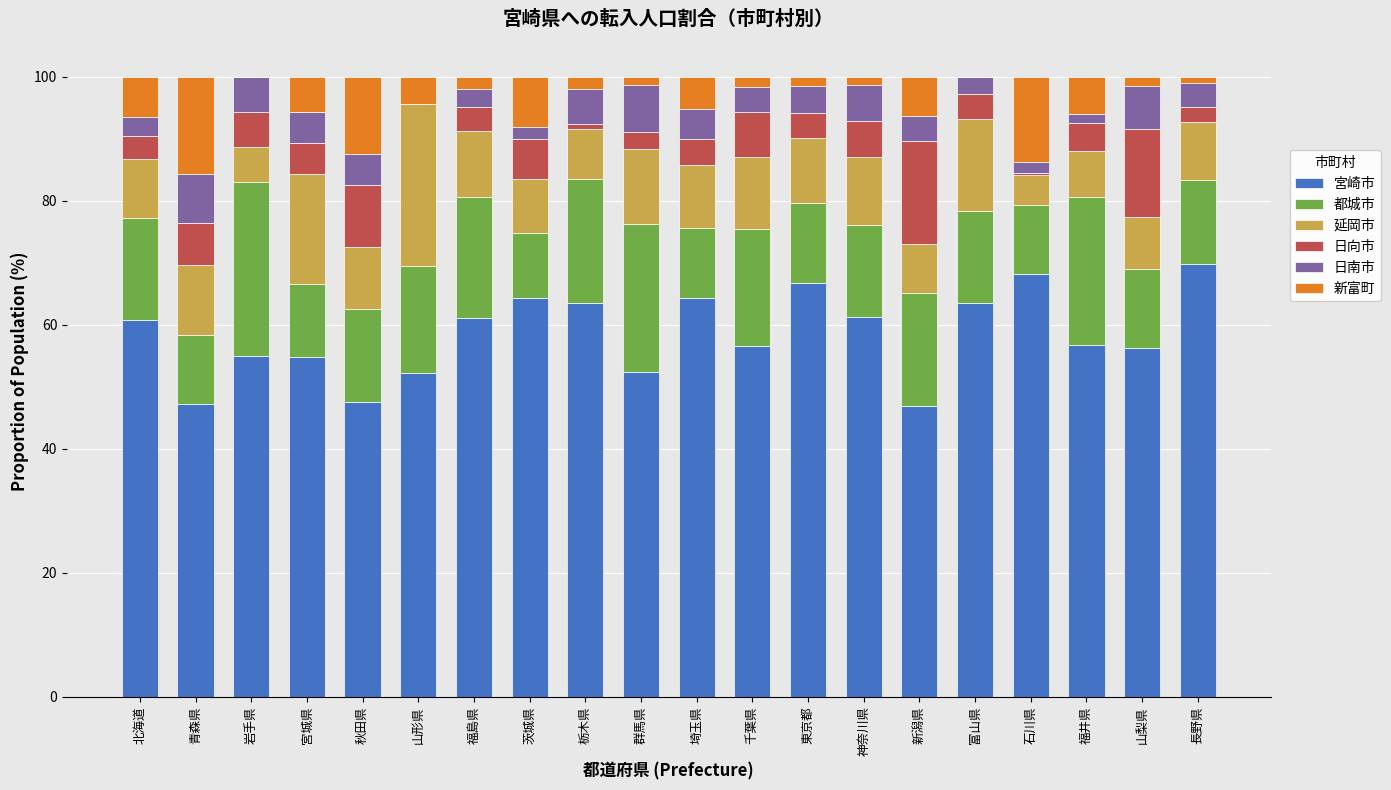

Is it true that 宮崎市 equals 56.7 at 福井県?

True